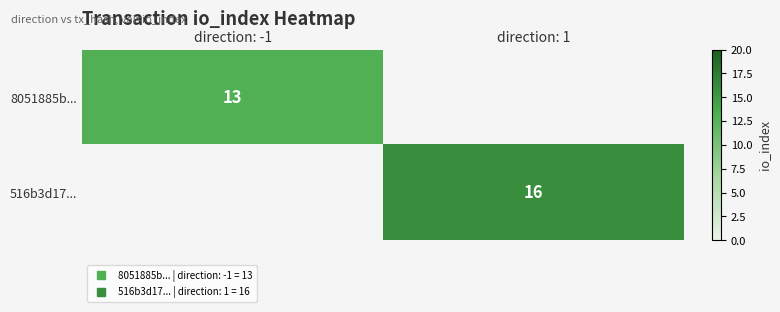

How many positive values does the 516b3d17... series have?

1